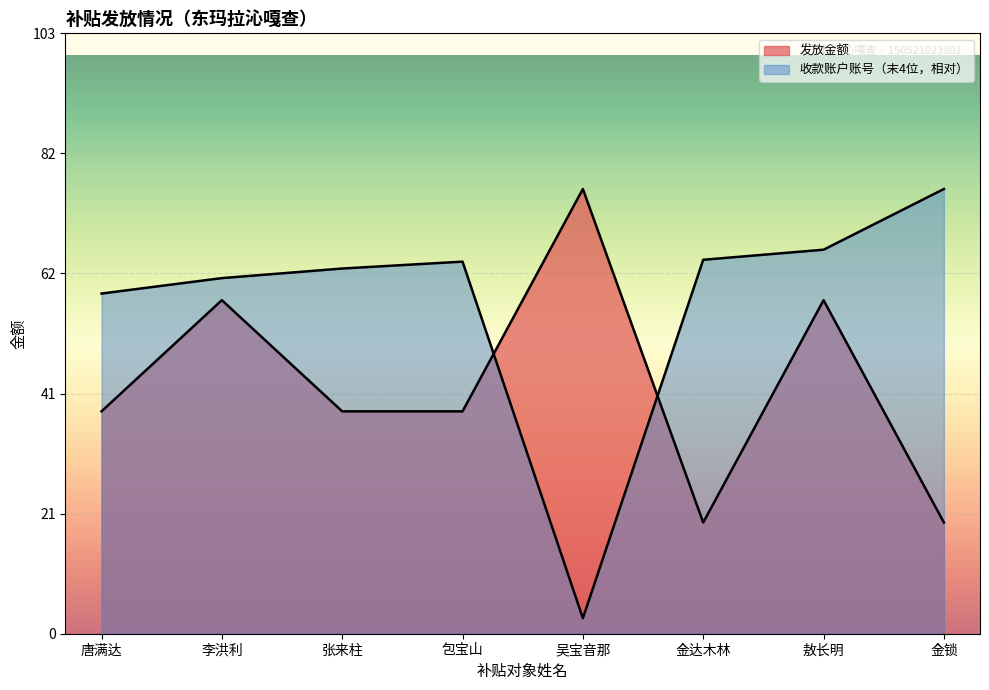

How many intersections are there between 收款账户账号（末4位） and 发放金额?

2